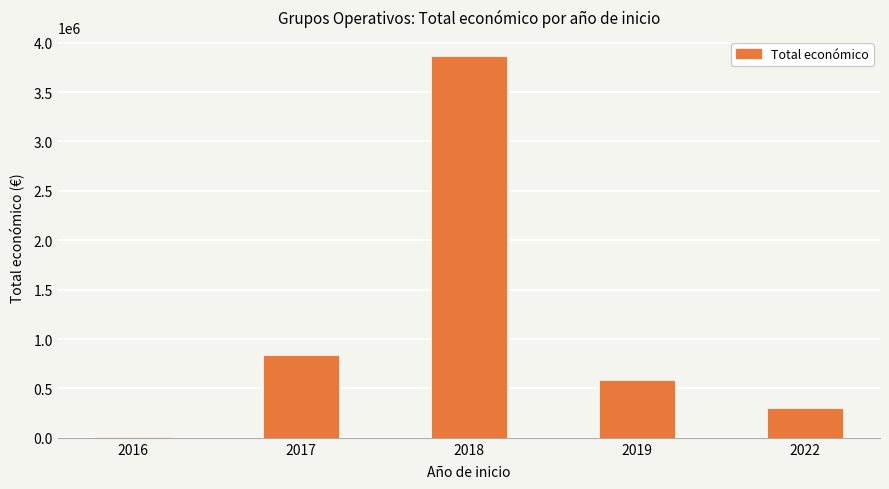

What is the sum of all values?

5601608